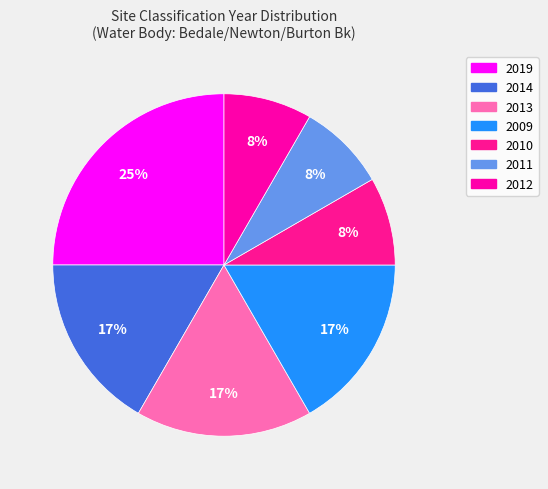

Is 2013 the majority of the pie?

No